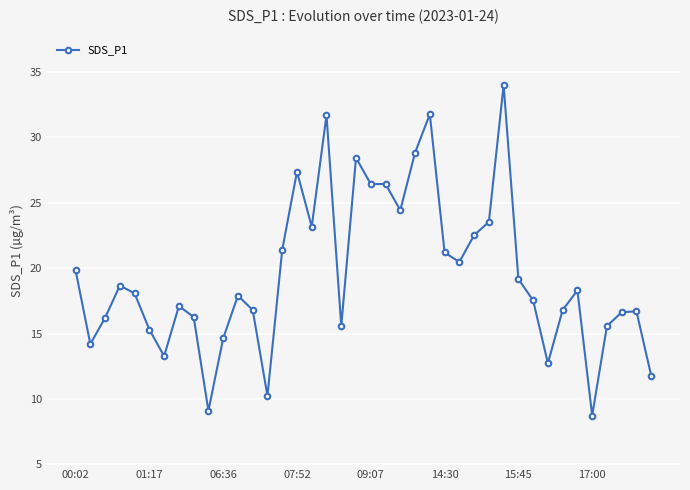

What is the smallest value displayed?

8.7